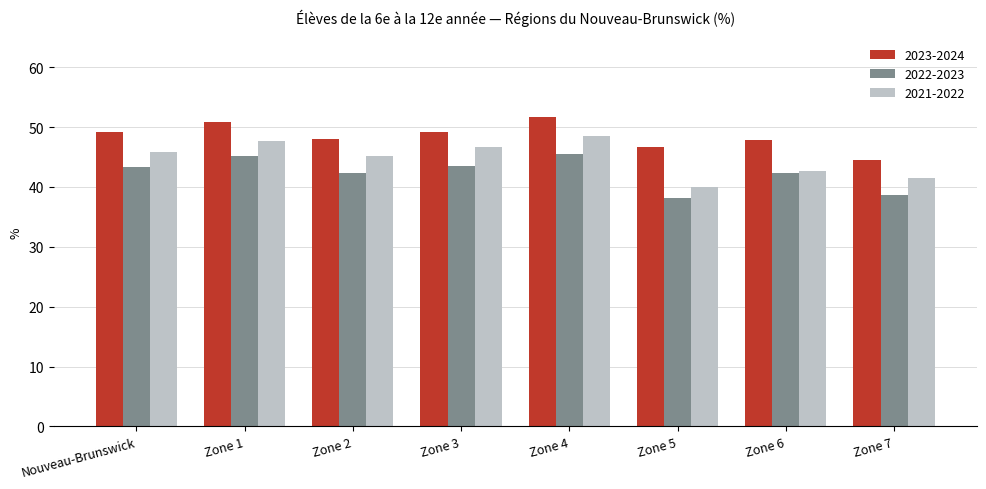

What is the spread (max minus min) of values at Zone 4?

6.1